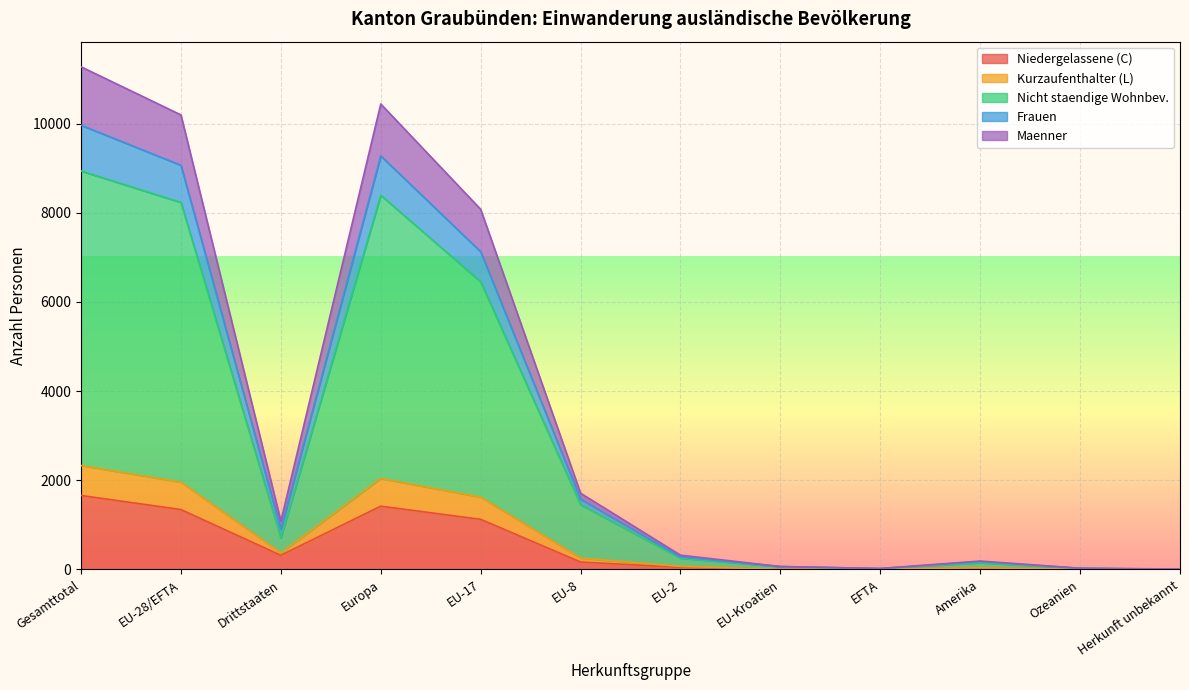

The value of Niedergelassene (C) at EU-17 is 1123. True or false?

True